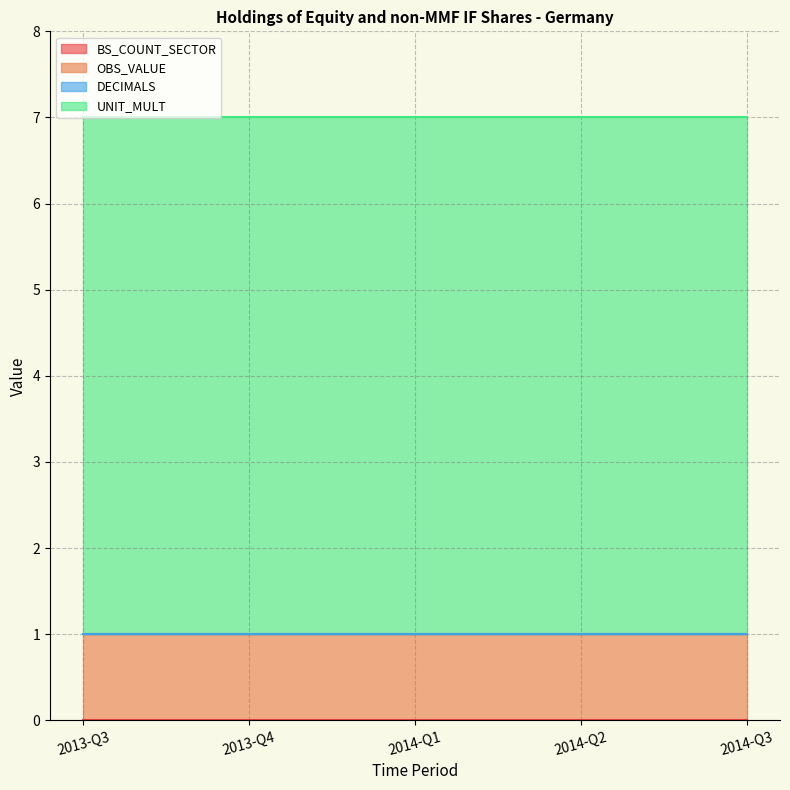

List the labels in order of BS_COUNT_SECTOR value, smallest first.

2013-Q3, 2013-Q4, 2014-Q1, 2014-Q2, 2014-Q3